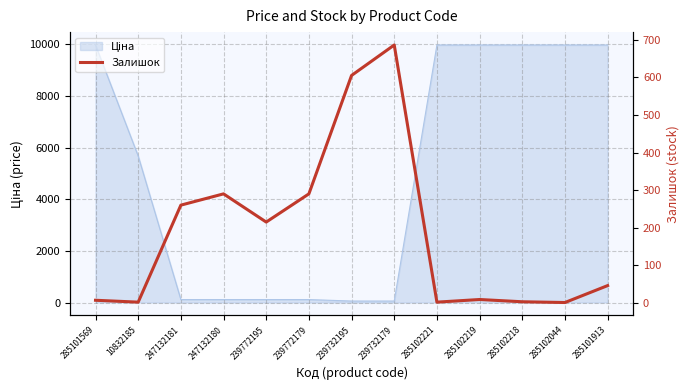

What is the label of the 4th point from the right?

285102219